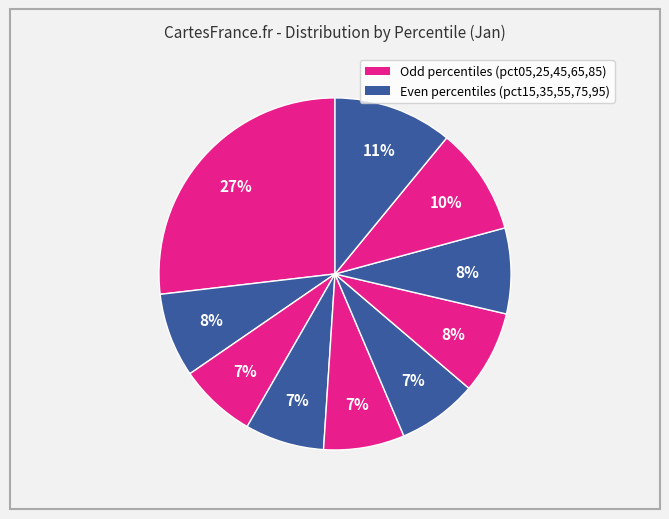

Rank the categories by value from lowest to highest.

pct25, pct35, pct55, pct45, pct65, pct15, pct75, pct85, pct95, pct05